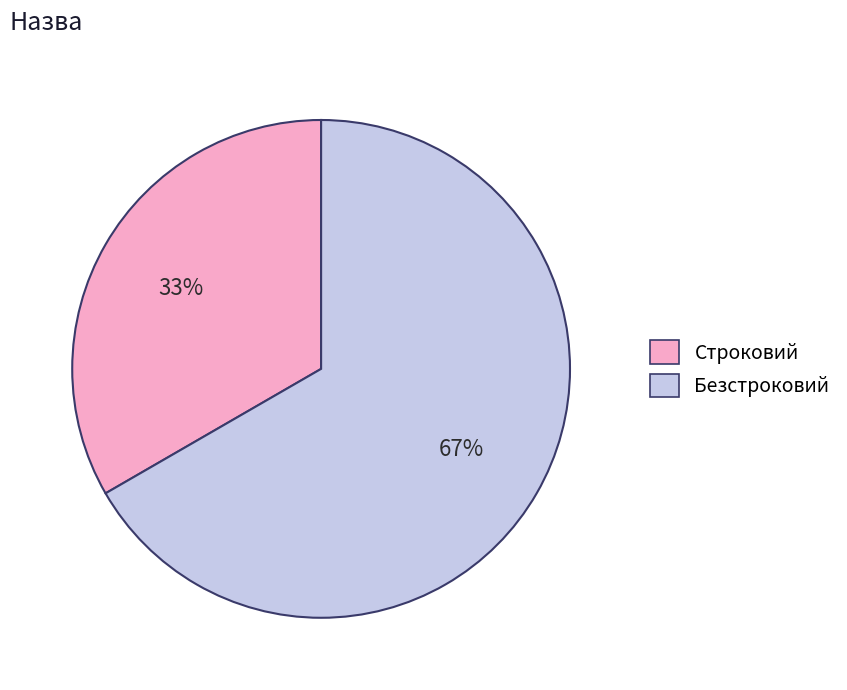

How many segments does this pie chart have?

2